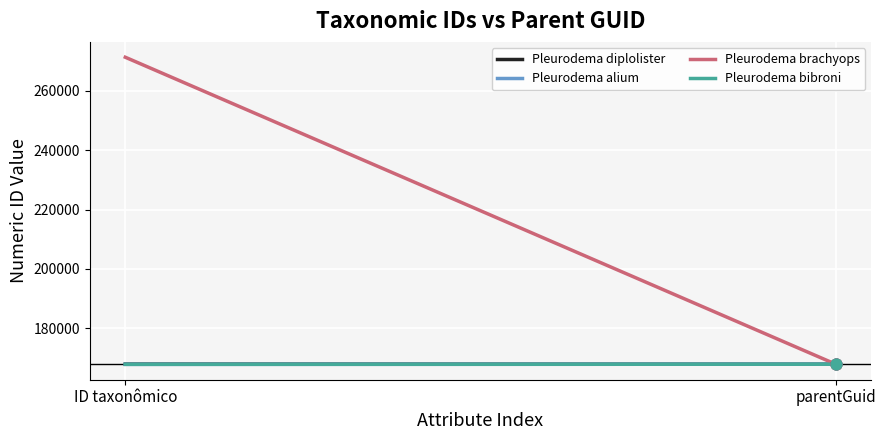

Which series reaches the maximum Y coordinate?

Pleurodema brachyops